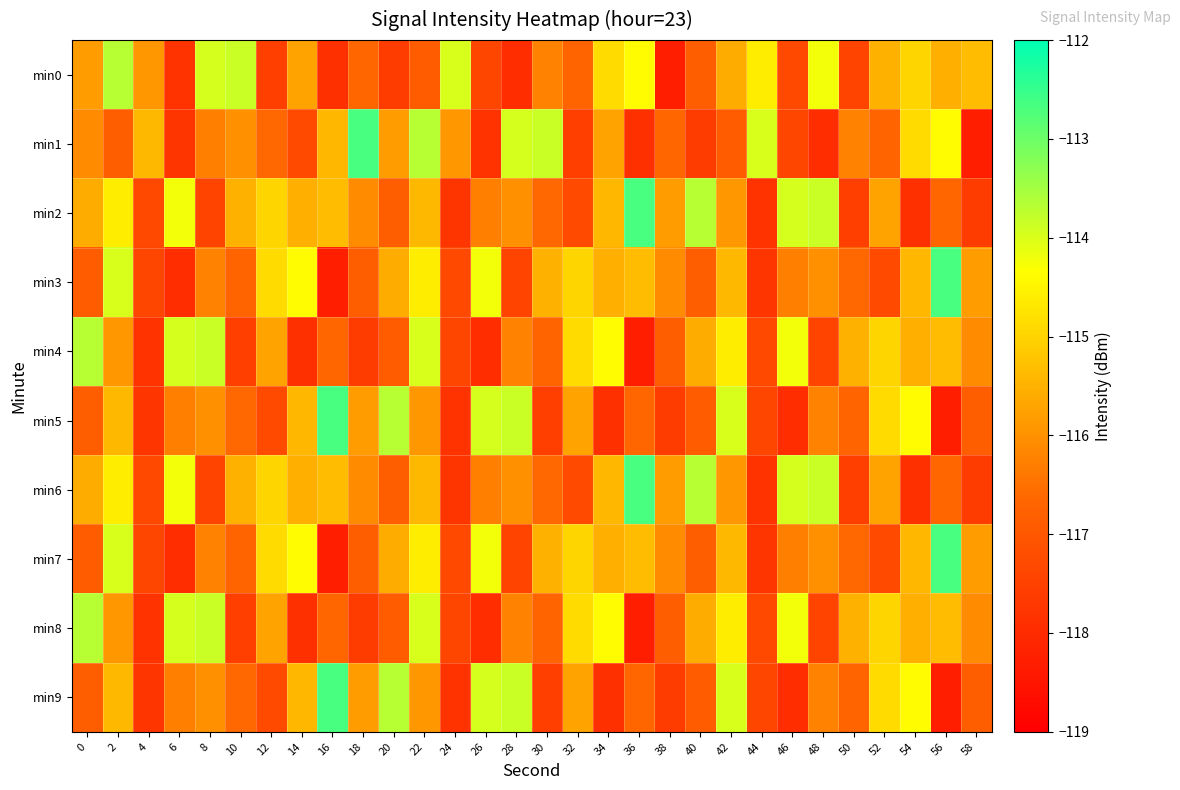

Reading left to right, list all the values displayed in this chart.

min0: 0=-115.8	2=-113.7	4=-115.9	6=-117.8	8=-114.0	10=-113.9	12=-117.5	14=-115.7	16=-117.9	18=-116.7	20=-117.6	22=-116.9	24=-114.0	26=-117.4	28=-117.9	30=-116.2	32=-116.7	34=-114.9	36=-114.4	38=-118.3	40=-116.8	42=-115.6	44=-114.6	46=-117.3	48=-114.2	50=-117.4	52=-115.5	54=-115.0	56=-115.5	58=-115.4
min1: 0=-116.1	2=-116.8	4=-115.4	6=-117.7	8=-116.3	10=-116.0	12=-116.6	14=-117.3	16=-115.4	18=-112.7	20=-115.8	22=-113.7	24=-115.9	26=-117.8	28=-114.0	30=-113.9	32=-117.5	34=-115.7	36=-117.9	38=-116.7	40=-117.6	42=-116.9	44=-114.0	46=-117.4	48=-117.9	50=-116.2	52=-116.7	54=-114.9	56=-114.4	58=-118.3
min2: 0=-115.6	2=-114.6	4=-117.3	6=-114.2	8=-117.4	10=-115.5	12=-115.0	14=-115.5	16=-115.4	18=-116.1	20=-116.8	22=-115.4	24=-117.7	26=-116.3	28=-116.0	30=-116.6	32=-117.3	34=-115.4	36=-112.7	38=-115.8	40=-113.7	42=-115.9	44=-117.8	46=-114.0	48=-113.9	50=-117.5	52=-115.7	54=-117.9	56=-116.7	58=-117.6
min3: 0=-116.9	2=-114.0	4=-117.4	6=-117.9	8=-116.2	10=-116.7	12=-114.9	14=-114.4	16=-118.3	18=-116.8	20=-115.6	22=-114.6	24=-117.3	26=-114.2	28=-117.4	30=-115.5	32=-115.0	34=-115.5	36=-115.4	38=-116.1	40=-116.8	42=-115.4	44=-117.7	46=-116.3	48=-116.0	50=-116.6	52=-117.3	54=-115.4	56=-112.7	58=-115.8
min4: 0=-113.7	2=-115.9	4=-117.8	6=-114.0	8=-113.9	10=-117.5	12=-115.7	14=-117.9	16=-116.7	18=-117.6	20=-116.9	22=-114.0	24=-117.4	26=-117.9	28=-116.2	30=-116.7	32=-114.9	34=-114.4	36=-118.3	38=-116.8	40=-115.6	42=-114.6	44=-117.3	46=-114.2	48=-117.4	50=-115.5	52=-115.0	54=-115.5	56=-115.4	58=-116.1
min5: 0=-116.8	2=-115.4	4=-117.7	6=-116.3	8=-116.0	10=-116.6	12=-117.3	14=-115.4	16=-112.7	18=-115.8	20=-113.7	22=-115.9	24=-117.8	26=-114.0	28=-113.9	30=-117.5	32=-115.7	34=-117.9	36=-116.7	38=-117.6	40=-116.9	42=-114.0	44=-117.4	46=-117.9	48=-116.2	50=-116.7	52=-114.9	54=-114.4	56=-118.3	58=-116.8
min6: 0=-115.6	2=-114.6	4=-117.3	6=-114.2	8=-117.4	10=-115.5	12=-115.0	14=-115.5	16=-115.4	18=-116.1	20=-116.8	22=-115.4	24=-117.7	26=-116.3	28=-116.0	30=-116.6	32=-117.3	34=-115.4	36=-112.7	38=-115.8	40=-113.7	42=-115.9	44=-117.8	46=-114.0	48=-113.9	50=-117.5	52=-115.7	54=-117.9	56=-116.7	58=-117.6
min7: 0=-116.9	2=-114.0	4=-117.4	6=-117.9	8=-116.2	10=-116.7	12=-114.9	14=-114.4	16=-118.3	18=-116.8	20=-115.6	22=-114.6	24=-117.3	26=-114.2	28=-117.4	30=-115.5	32=-115.0	34=-115.5	36=-115.4	38=-116.1	40=-116.8	42=-115.4	44=-117.7	46=-116.3	48=-116.0	50=-116.6	52=-117.3	54=-115.4	56=-112.7	58=-115.8
min8: 0=-113.7	2=-115.9	4=-117.8	6=-114.0	8=-113.9	10=-117.5	12=-115.7	14=-117.9	16=-116.7	18=-117.6	20=-116.9	22=-114.0	24=-117.4	26=-117.9	28=-116.2	30=-116.7	32=-114.9	34=-114.4	36=-118.3	38=-116.8	40=-115.6	42=-114.6	44=-117.3	46=-114.2	48=-117.4	50=-115.5	52=-115.0	54=-115.5	56=-115.4	58=-116.1
min9: 0=-116.8	2=-115.4	4=-117.7	6=-116.3	8=-116.0	10=-116.6	12=-117.3	14=-115.4	16=-112.7	18=-115.8	20=-113.7	22=-115.9	24=-117.8	26=-114.0	28=-113.9	30=-117.5	32=-115.7	34=-117.9	36=-116.7	38=-117.6	40=-116.9	42=-114.0	44=-117.4	46=-117.9	48=-116.2	50=-116.7	52=-114.9	54=-114.4	56=-118.3	58=-116.8